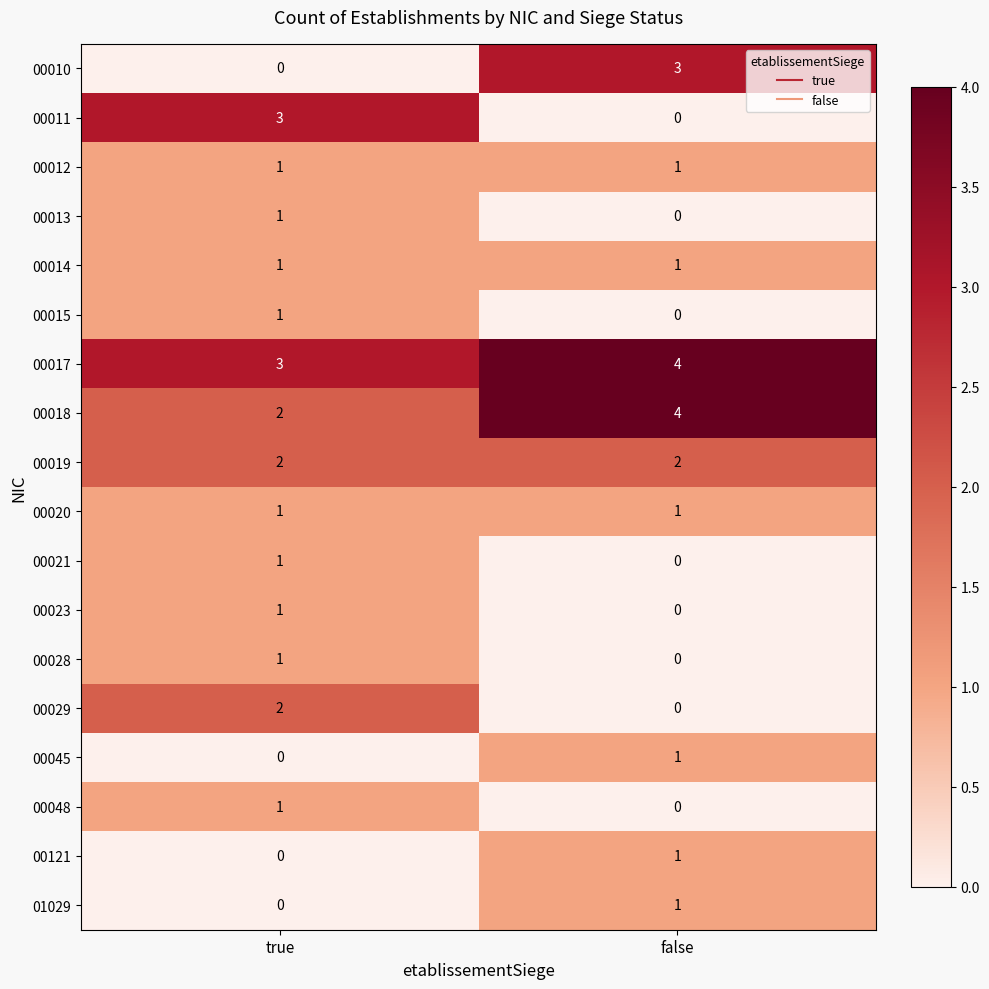

What is the total value across all series at false?

19